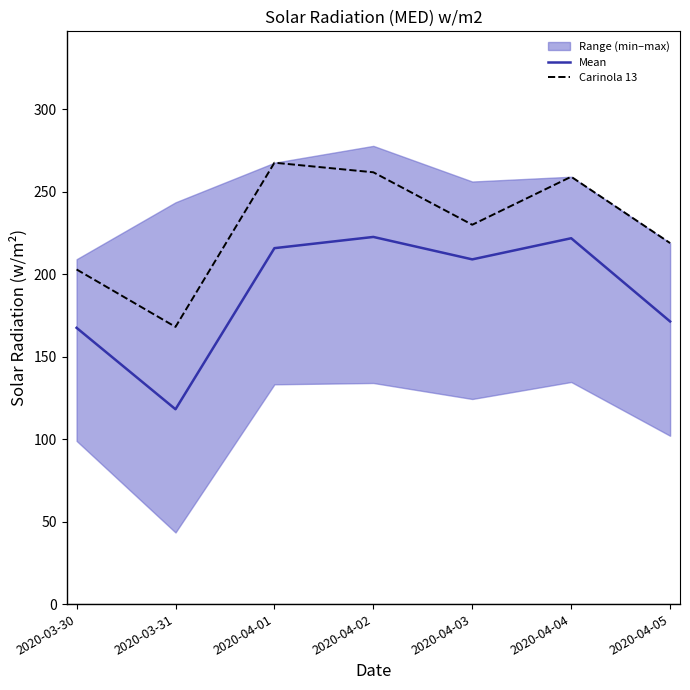

What is the smallest value displayed?

118.1